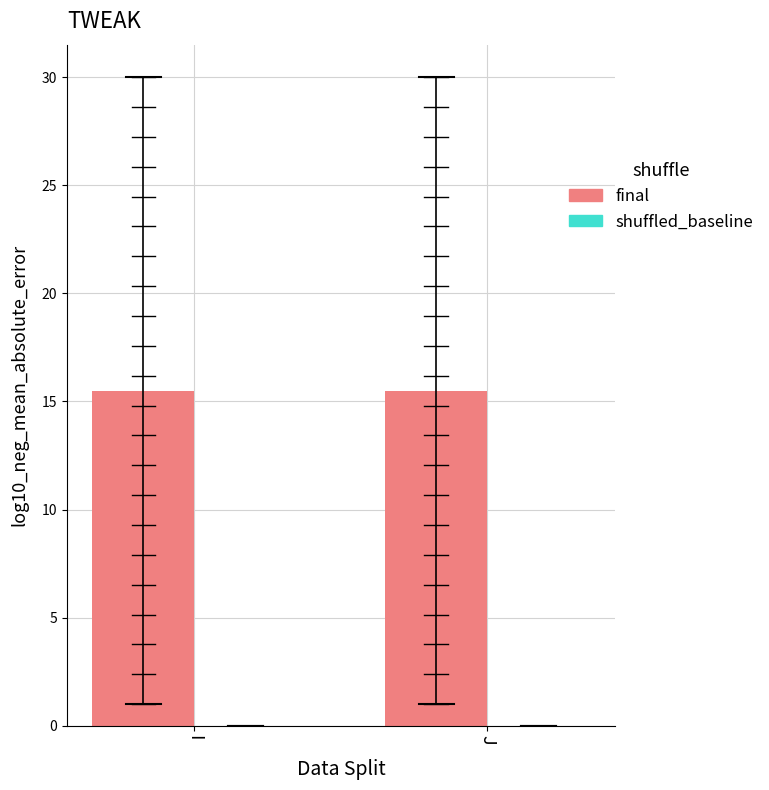

At which label is final closest to 15?

I